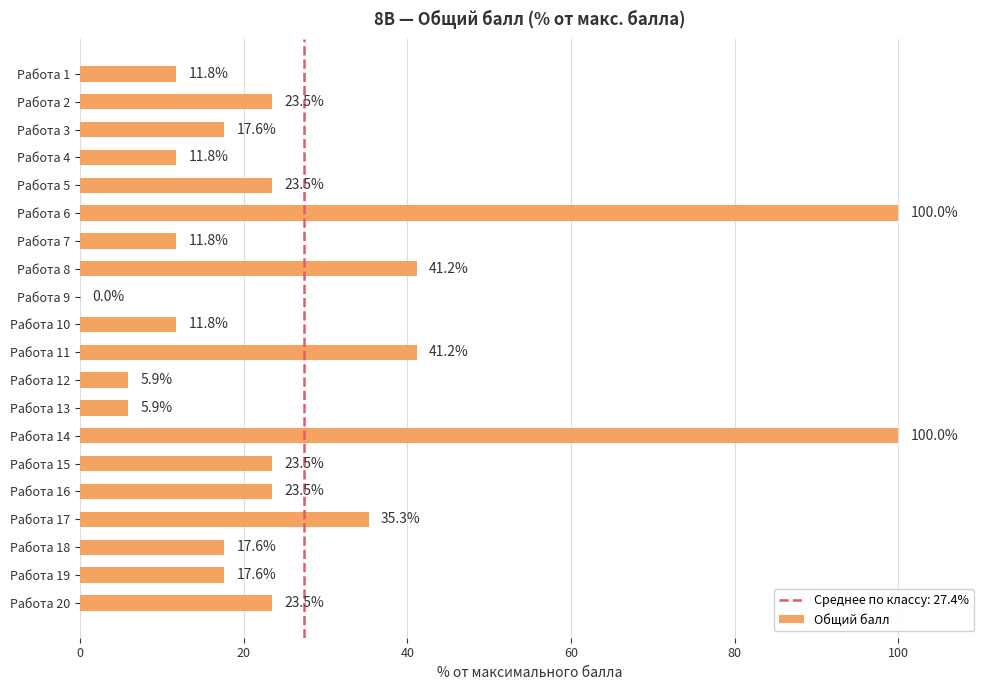

What is the change in value from Работа 7 to Работа 12?

-5.9